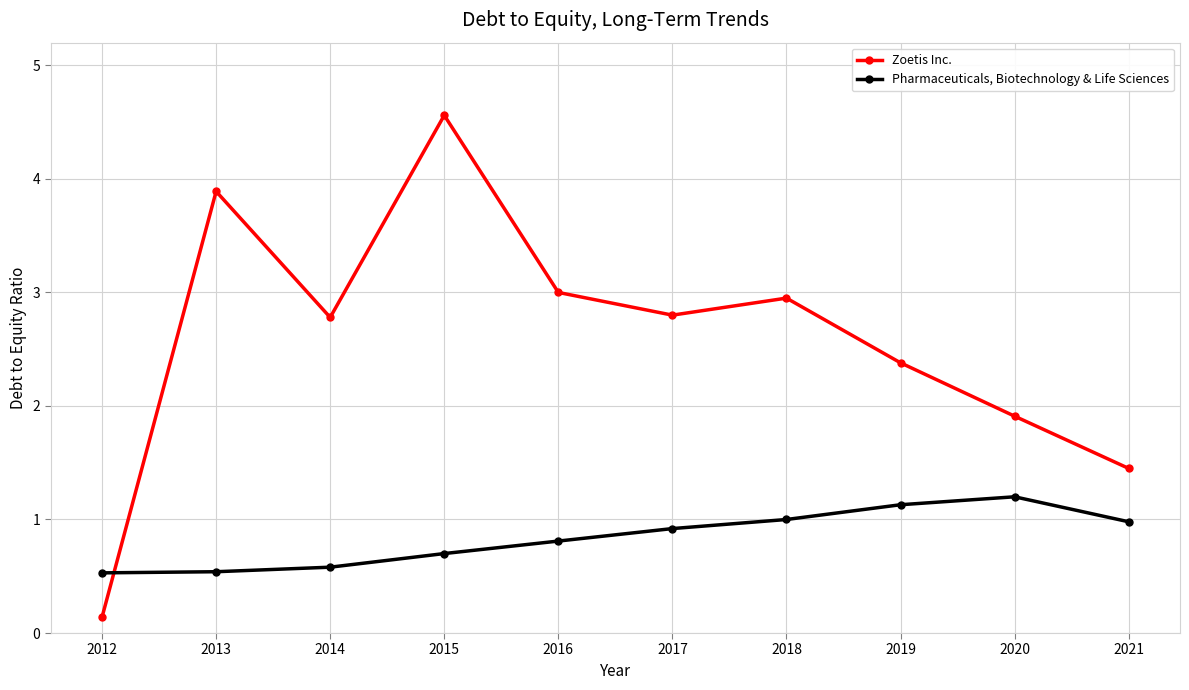

The Zoetis Inc. series shows 2.4 at 2019. True or false?

True